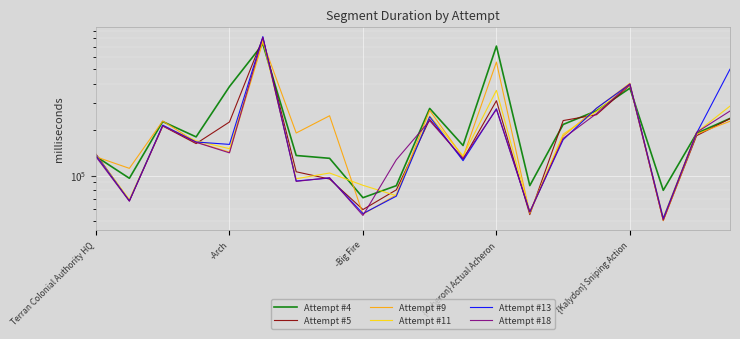

What is the approximate value of Attempt #4 at 14, to the nearest 50?

216800